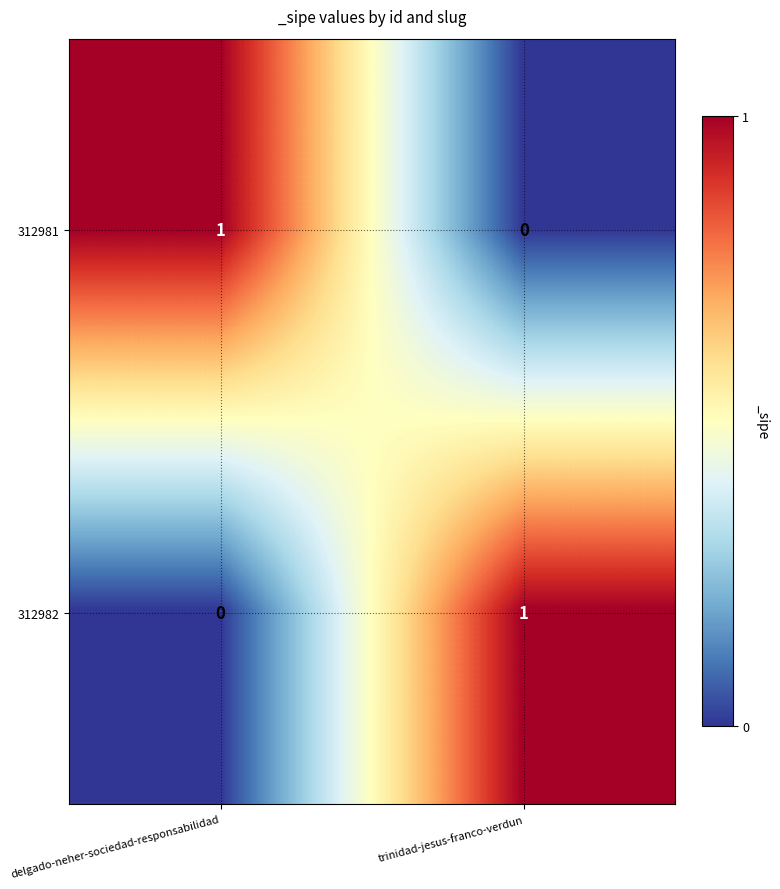

At delgado-neher-sociedad-responsabilidad, list the series in order from smallest to largest.

312982, 312981